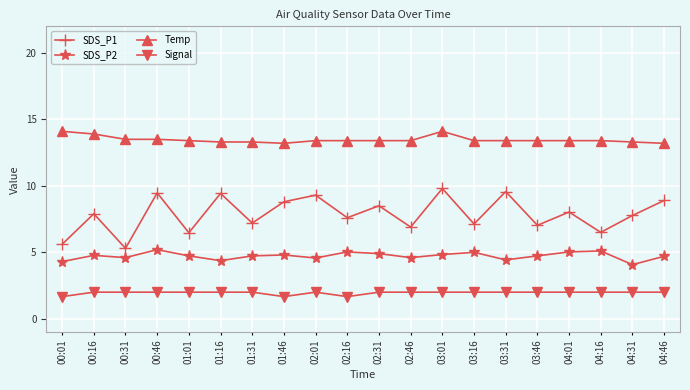

At which label does SDS_P2 reach its minimum?

04:31